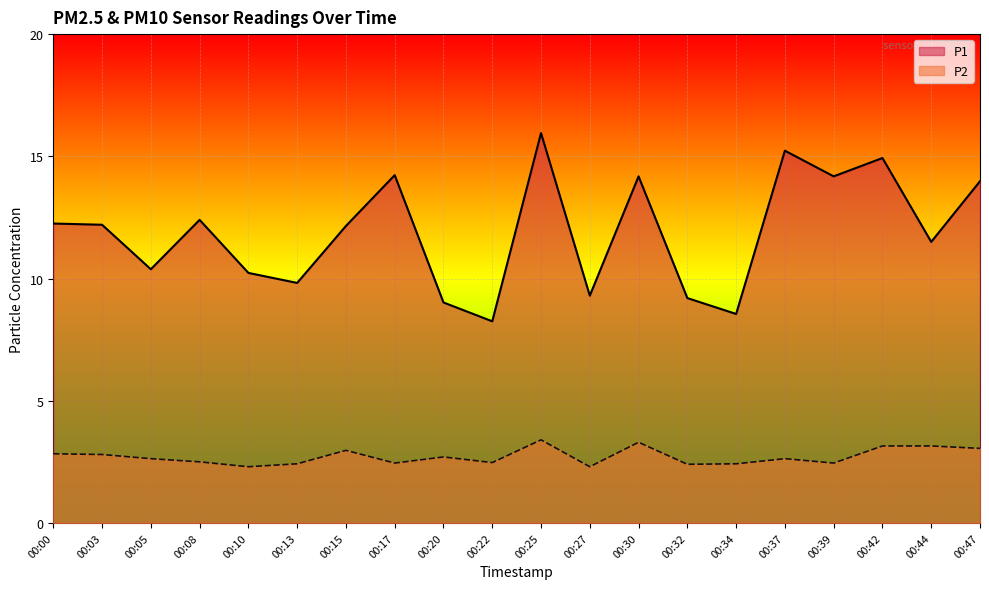

How many lines are shown in the chart?

2